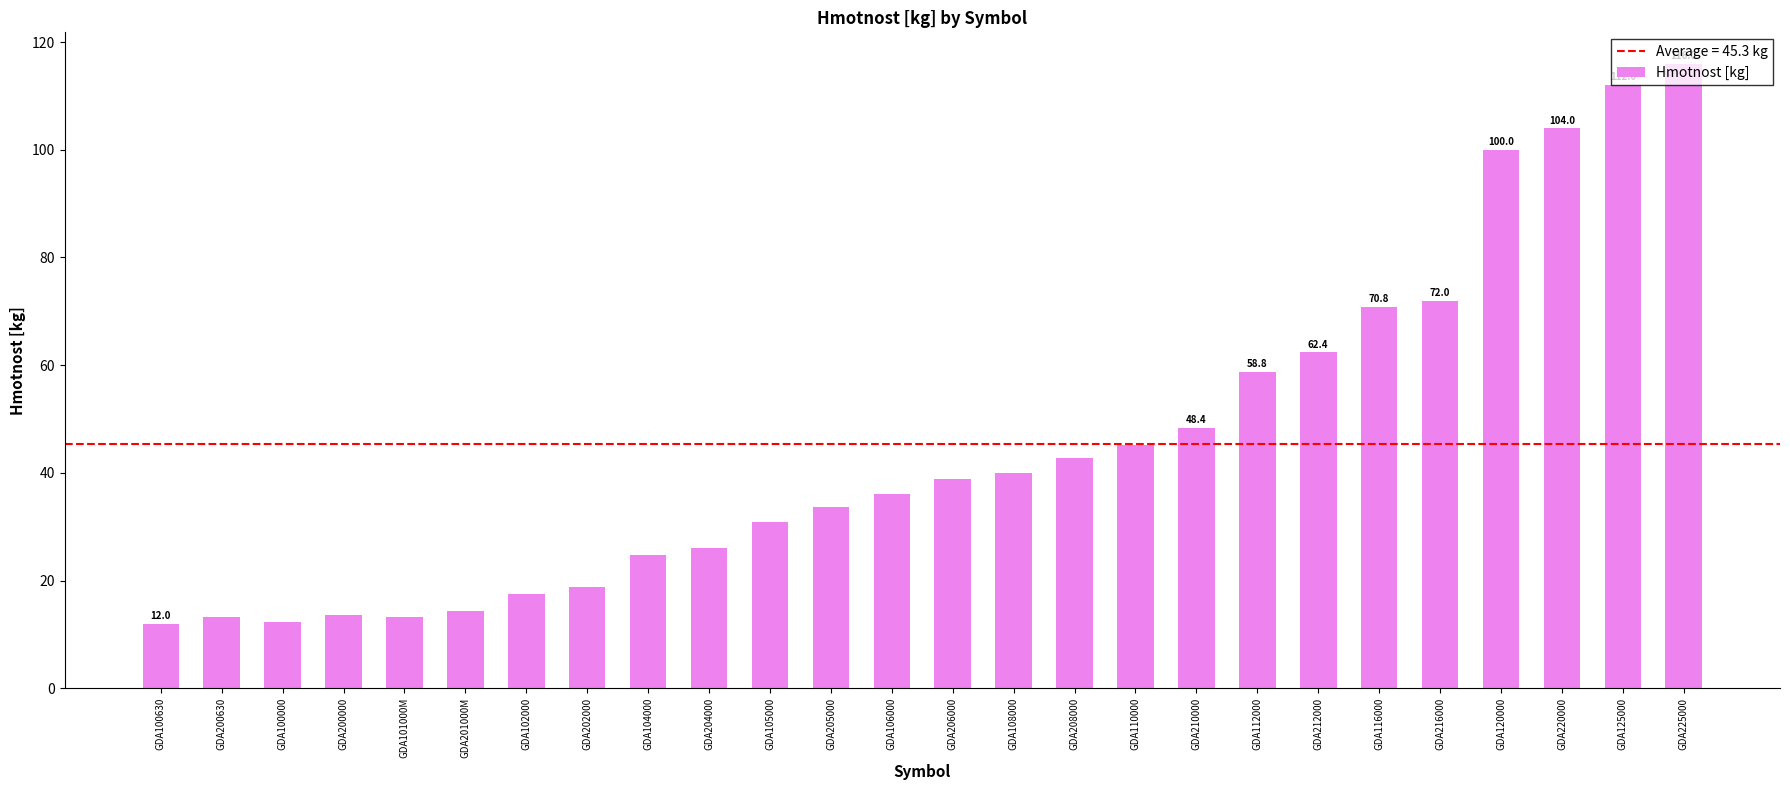

What is the value of the 4th bar from the left?

13.6